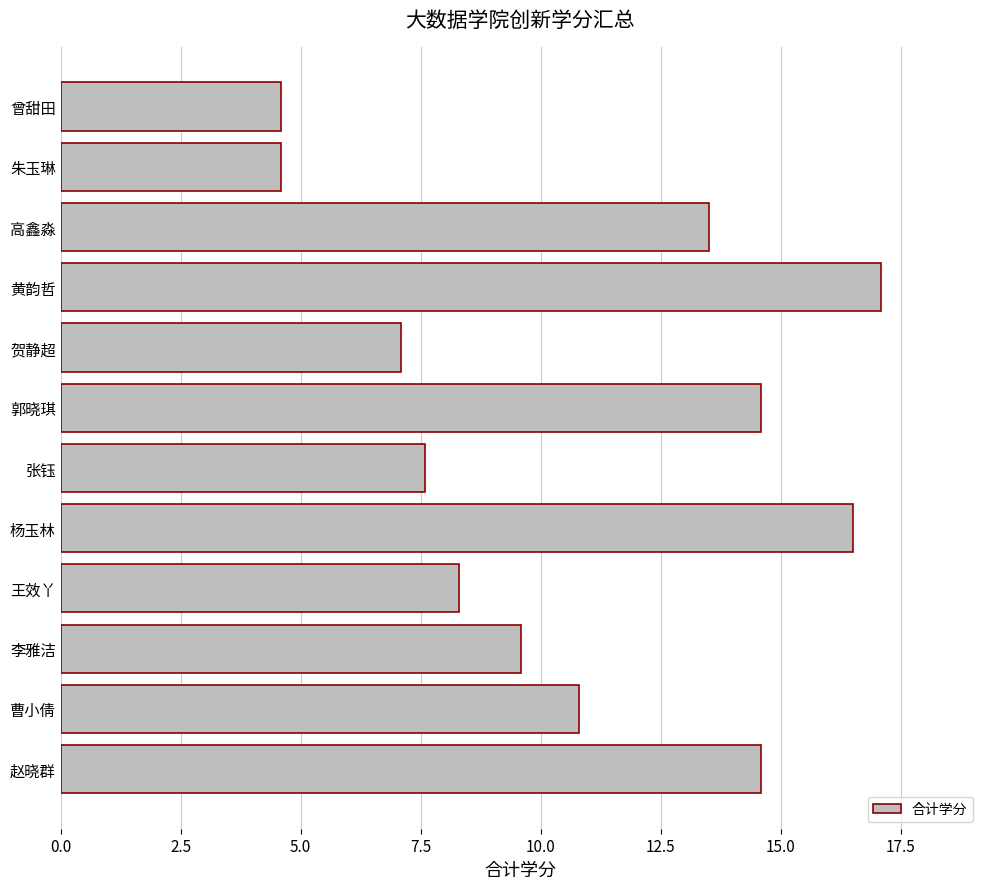

At which category does the chart reach its peak across all series?

黄韵哲